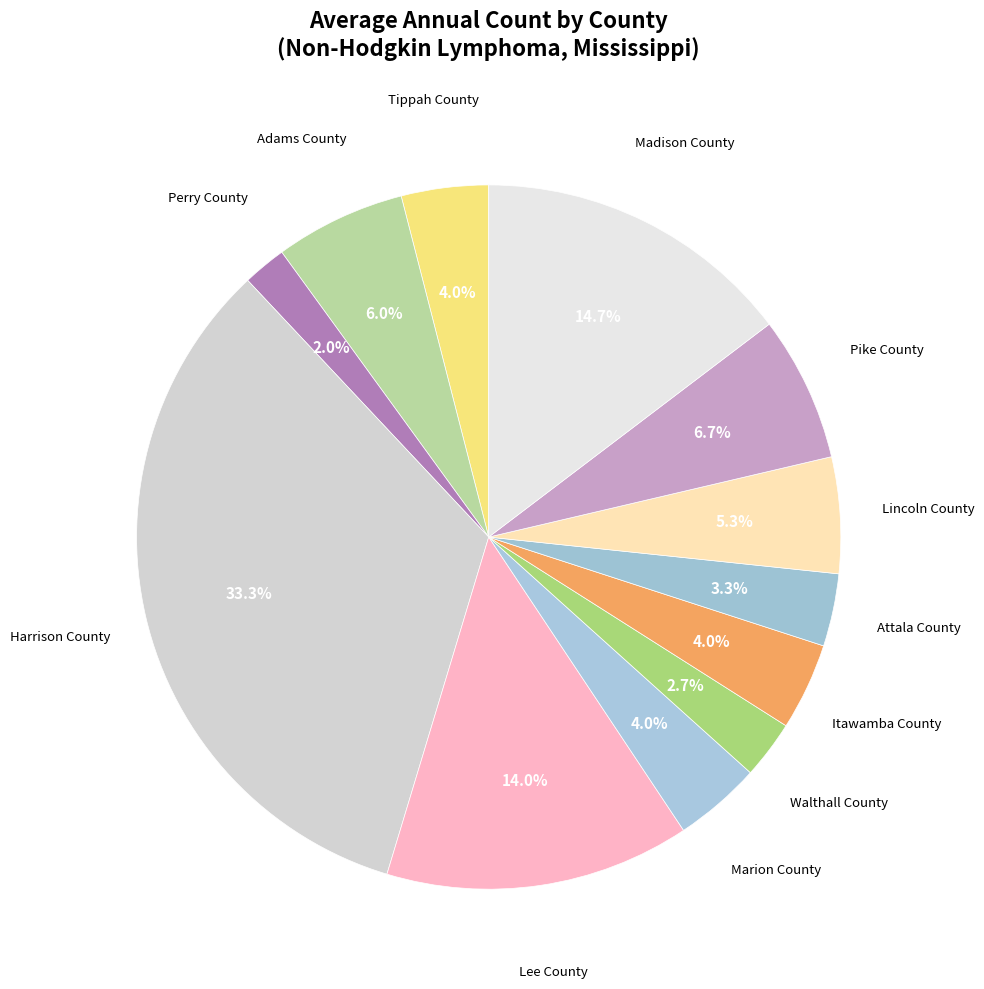

Rank the categories by value from lowest to highest.

Perry County, Walthall County, Attala County, Tippah County, Marion County, Itawamba County, Lincoln County, Adams County, Pike County, Lee County, Madison County, Harrison County